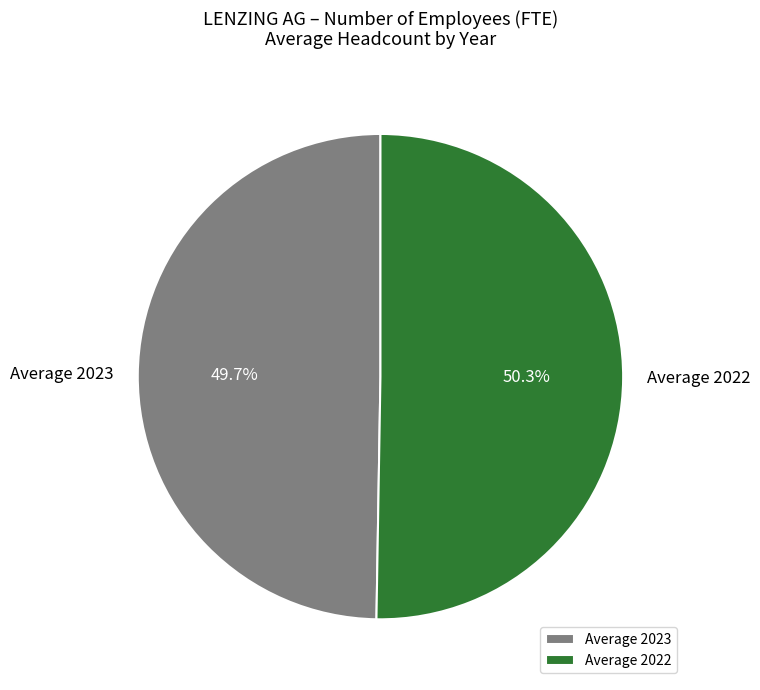

The Average 2023 slice represents 50% of the pie. True or false?

True